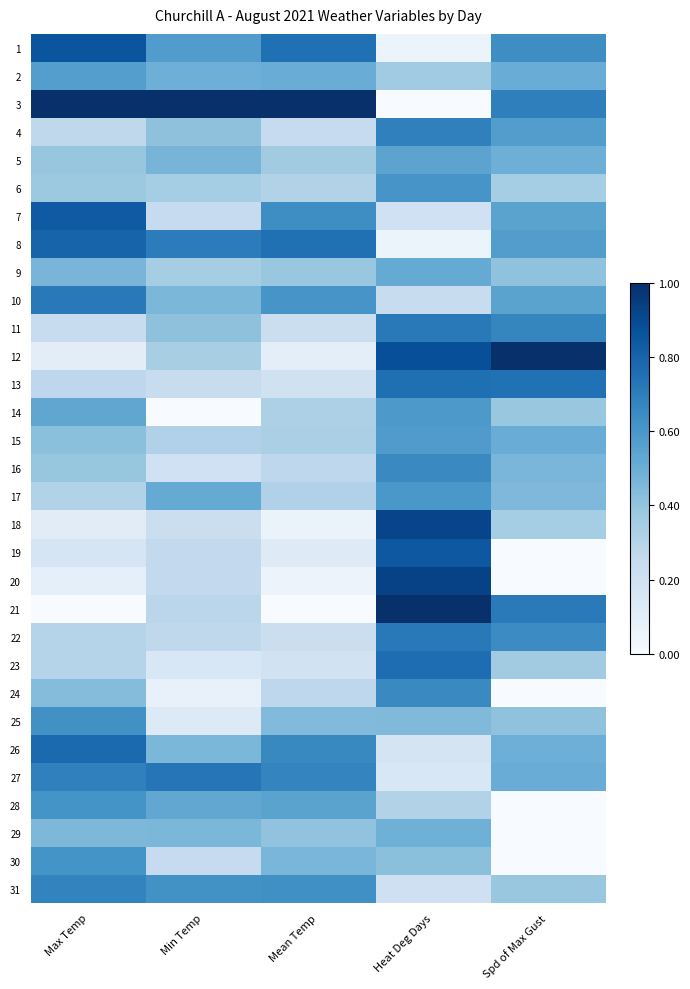

Which has a higher value, Max Temp or Mean Temp?

Max Temp